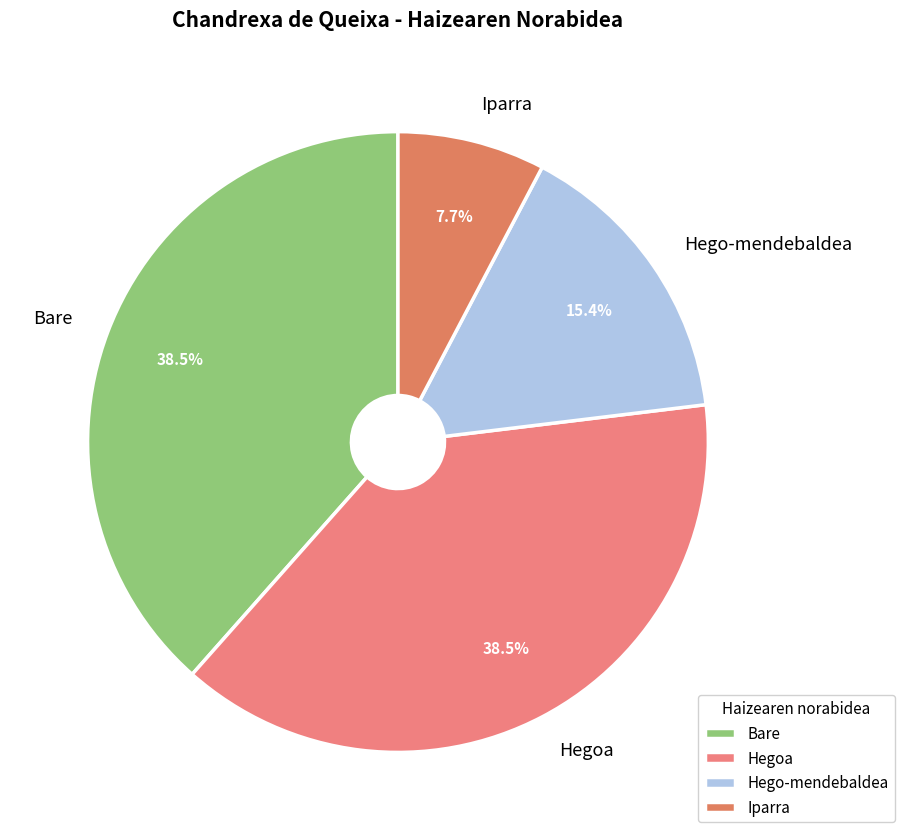

To the nearest percent, what is the average slice percentage?

25%